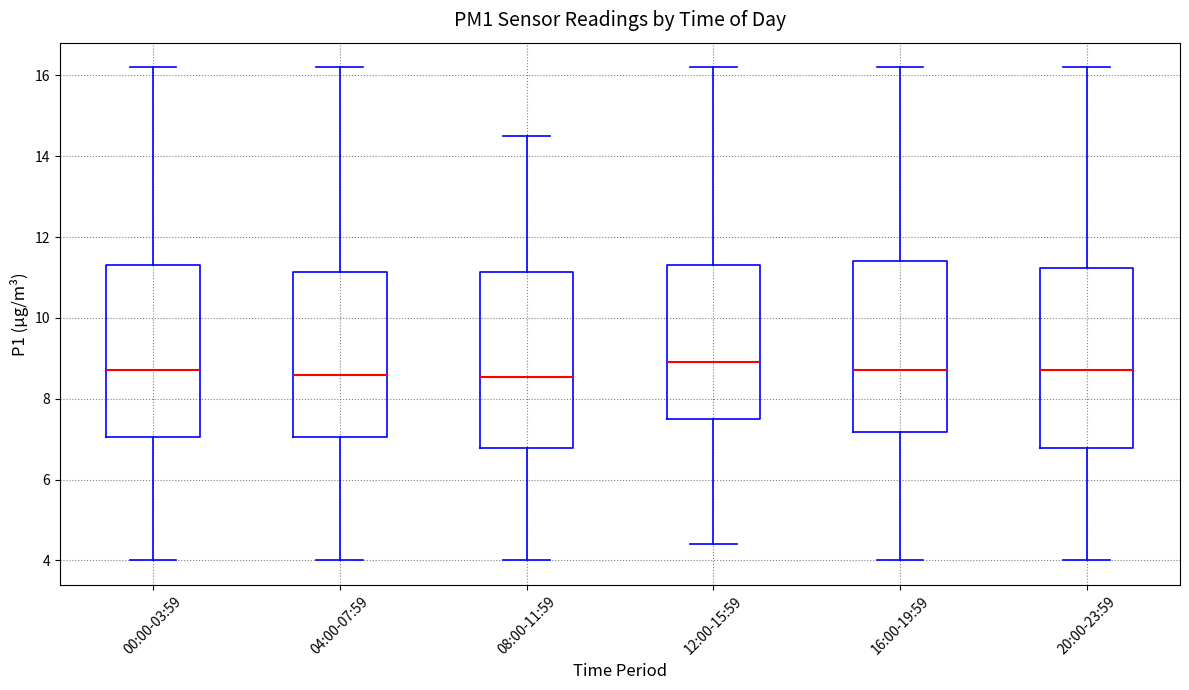

Reading left to right, read every box against the y-axis: the position of its median line, the range the box covers, and the ends of its whiskers. The values are not printed on the chart, so give them approximately, as read against the axis.

00:00-03:59: median 8.8, box 7.0 to 11.4, whiskers 4.0 to 16.2
04:00-07:59: median 8.6, box 7.0 to 11.2, whiskers 4.0 to 16.2
08:00-11:59: median 8.6, box 6.8 to 11.2, whiskers 4.0 to 14.6
12:00-15:59: median 9.0, box 7.6 to 11.4, whiskers 4.4 to 16.2
16:00-19:59: median 8.8, box 7.2 to 11.4, whiskers 4.0 to 16.2
20:00-23:59: median 8.8, box 6.8 to 11.2, whiskers 4.0 to 16.2